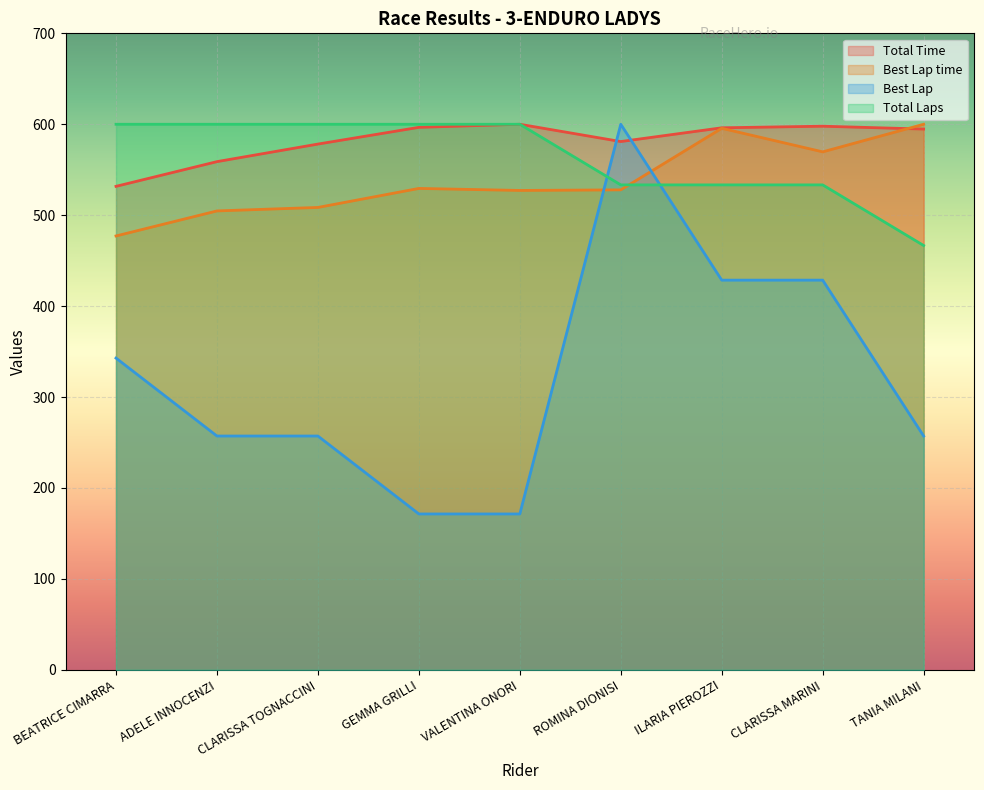

What is the maximum value shown in the chart?

600.0